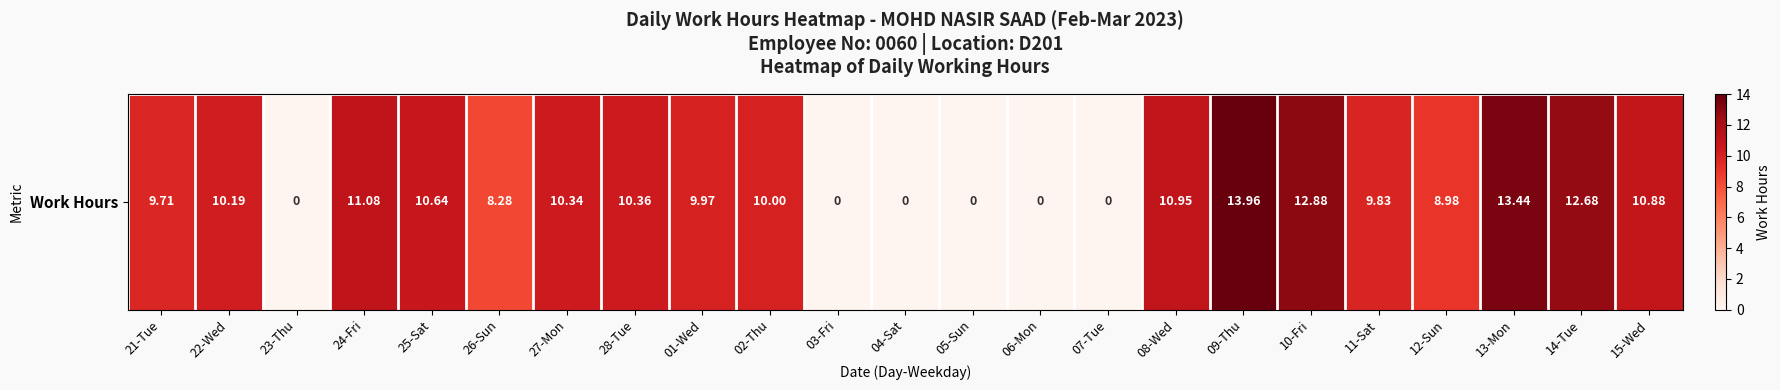

How many data points are above 10?

11